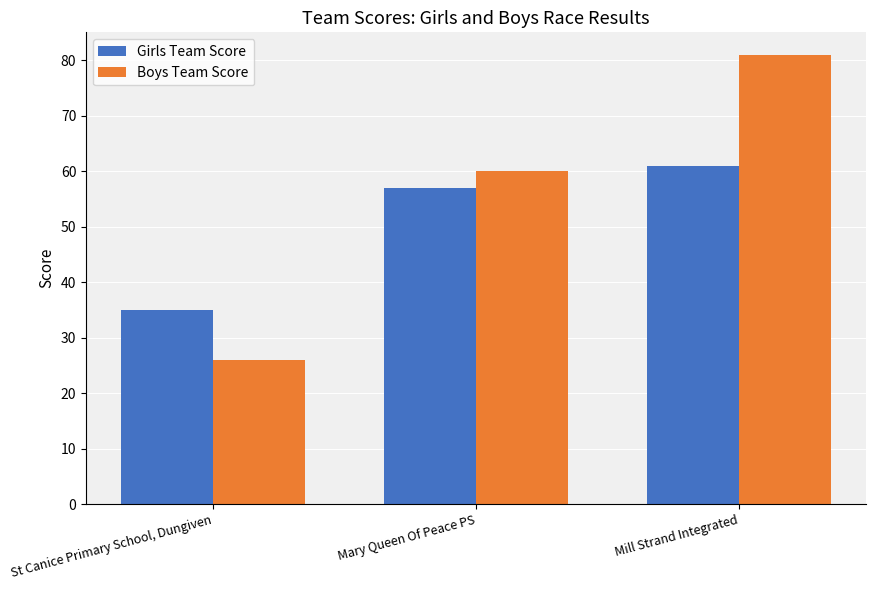

What position from the right is Mill Strand Integrated?

1